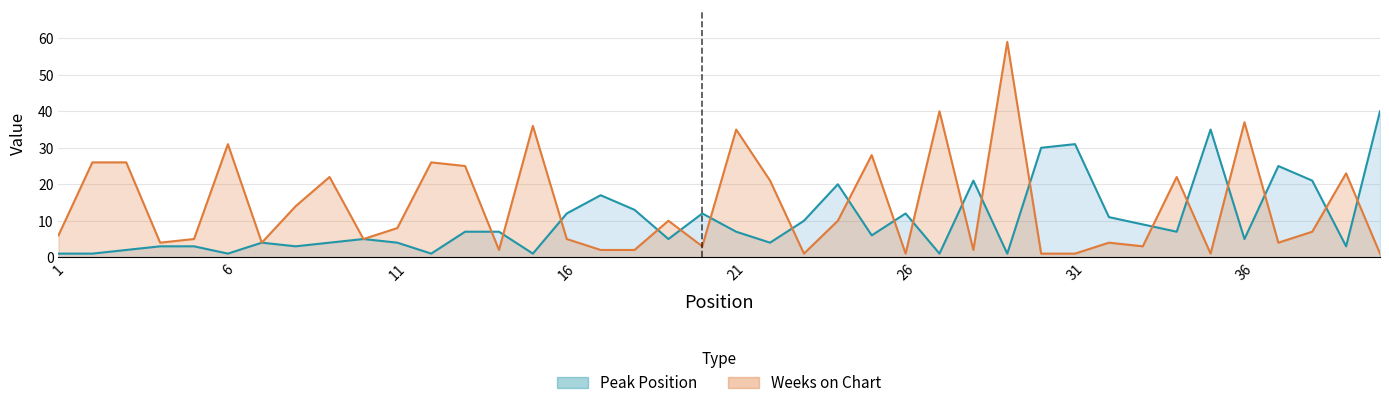

Which category has the lowest value in the Weeks on Chart series?

23